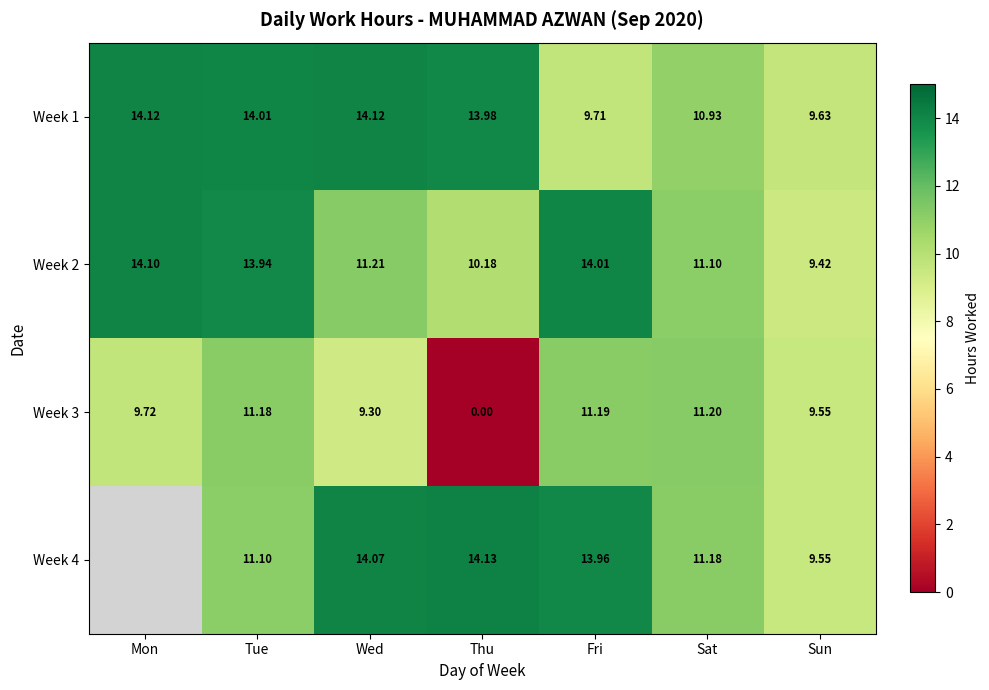

True or false: Week 4 has a value of 14.1 at Sun.

False